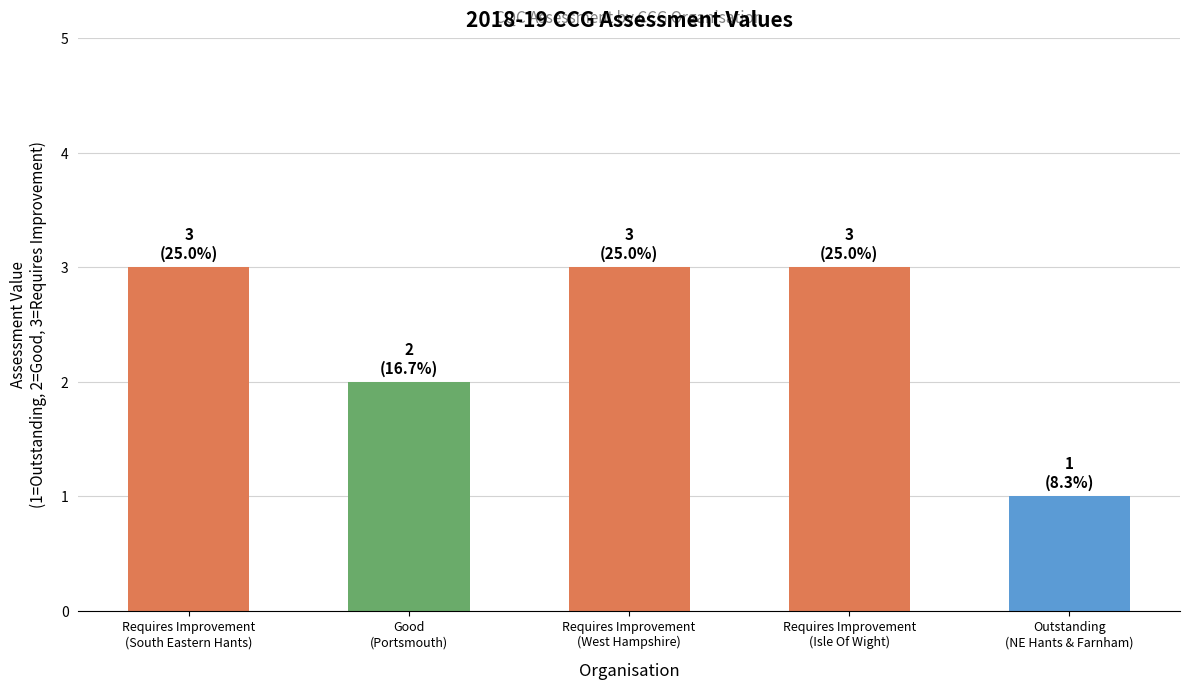

What is the sum of all values?

12